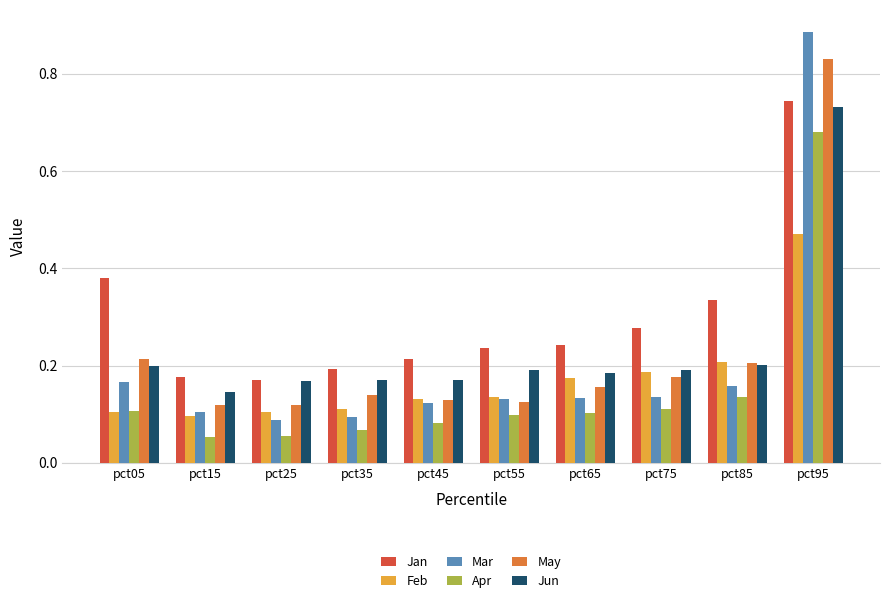

At which label is Feb closest to 0?

pct15